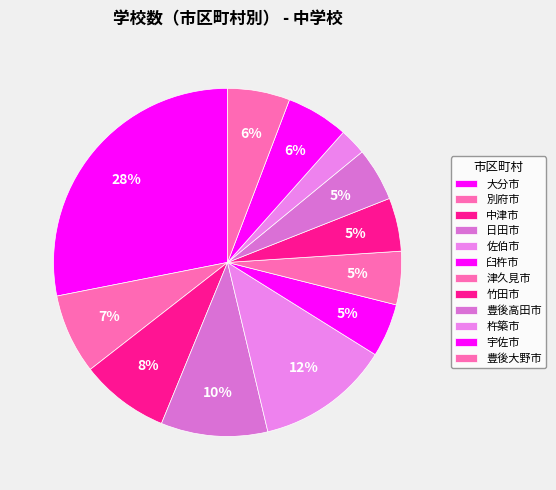

Is there any slice that represents more than half of the pie?

No